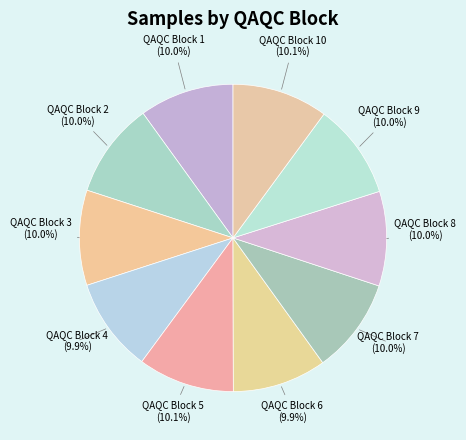

What is the ratio of the value at QAQC Block 4 to the value at QAQC Block 7?

1.0